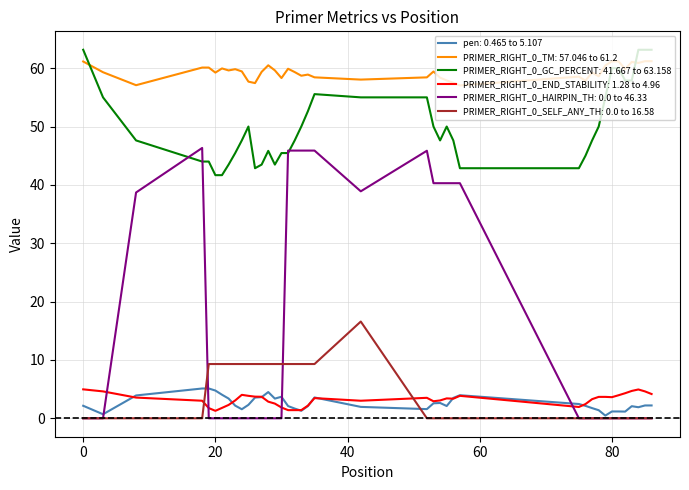

What is the greatest value displayed?

63.2